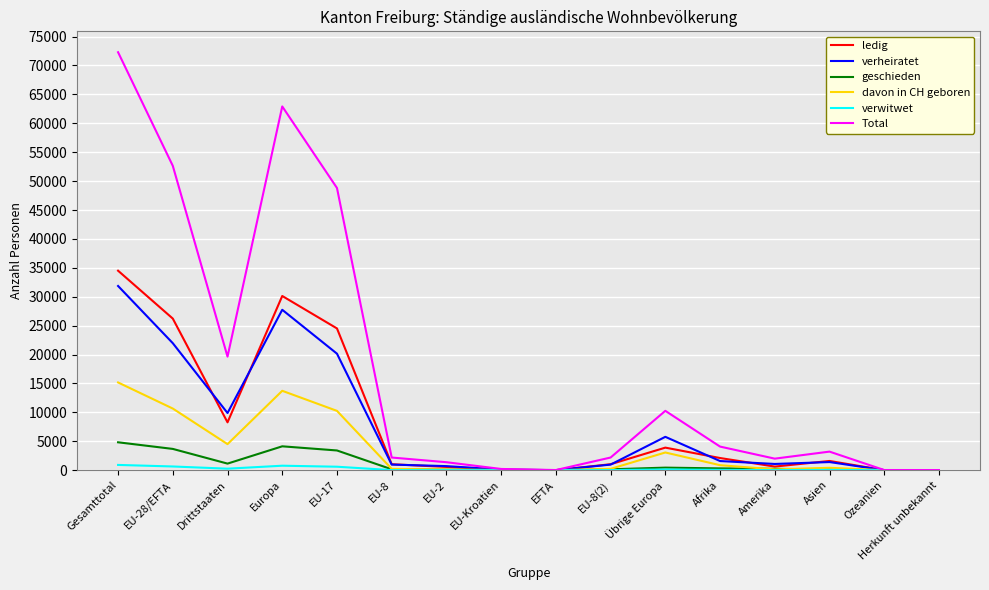

Which series has the largest total across all categories?

Total